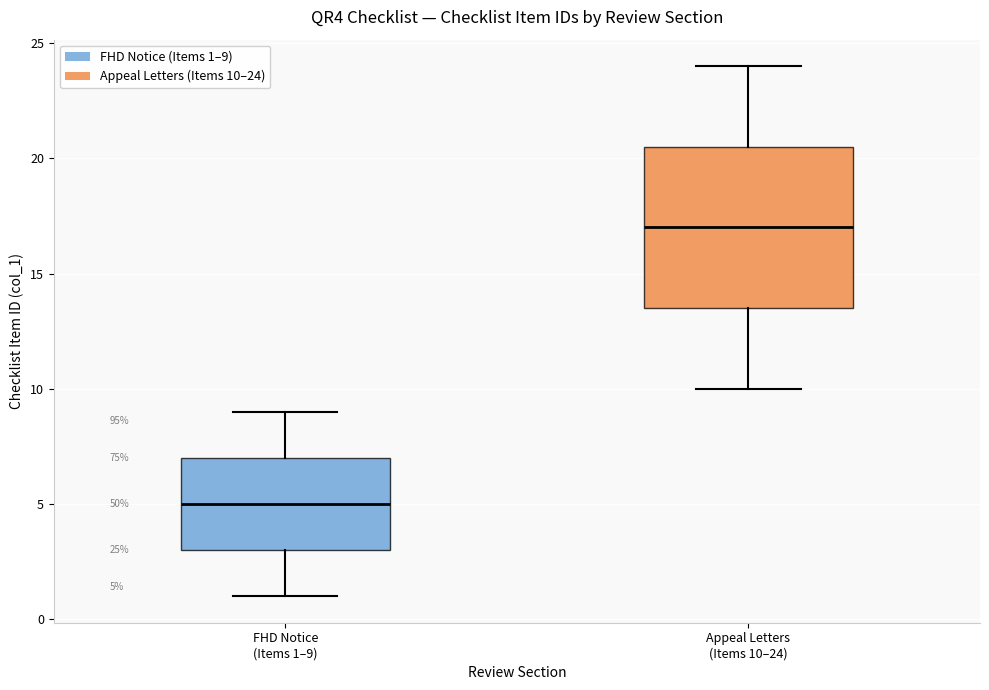

Comparing the boxes themselves (not the whiskers), which one is the tallest?

Appeal Letters (Items 10–24)